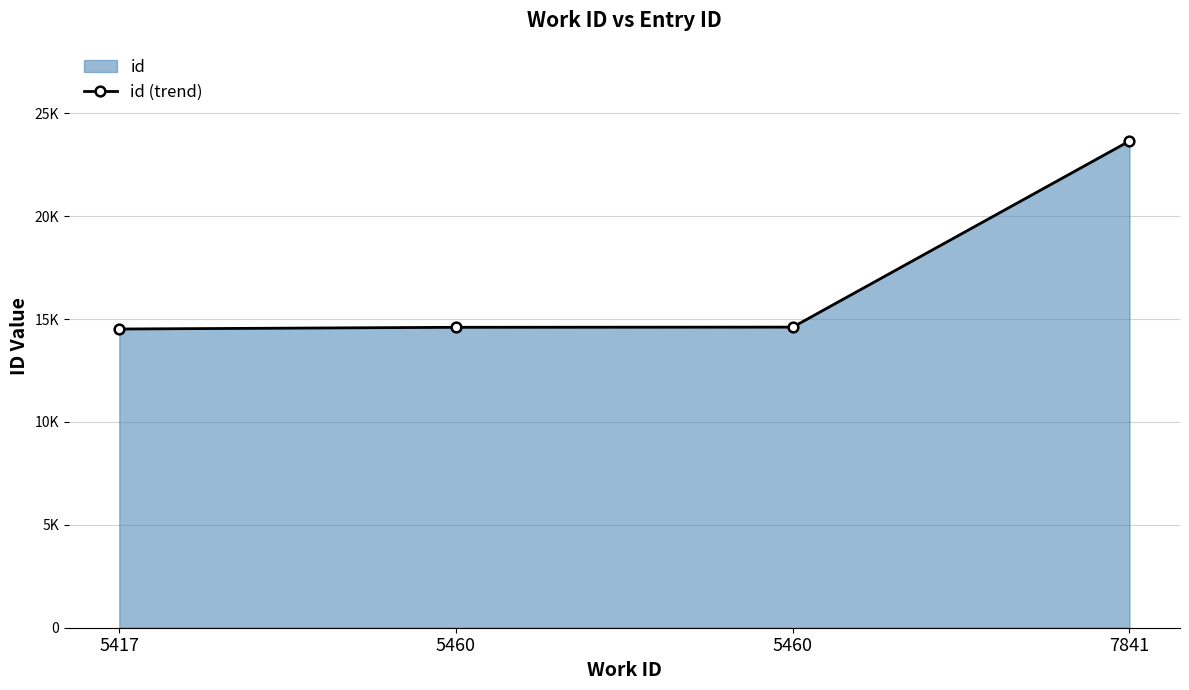

What is the value of the 4th point from the left?

23658